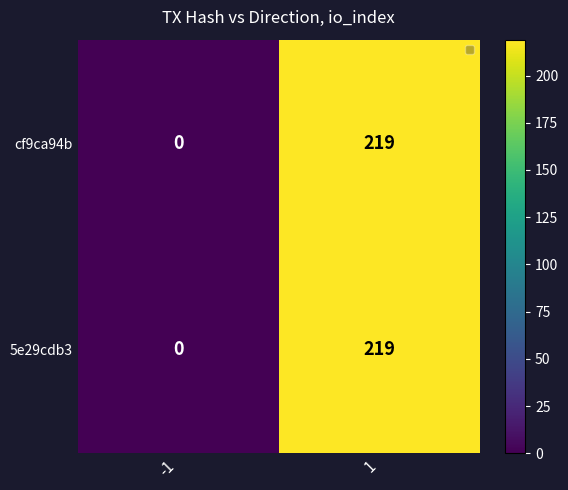

What is the difference between the maximum and minimum values in the 5e29cdb3 series?

219